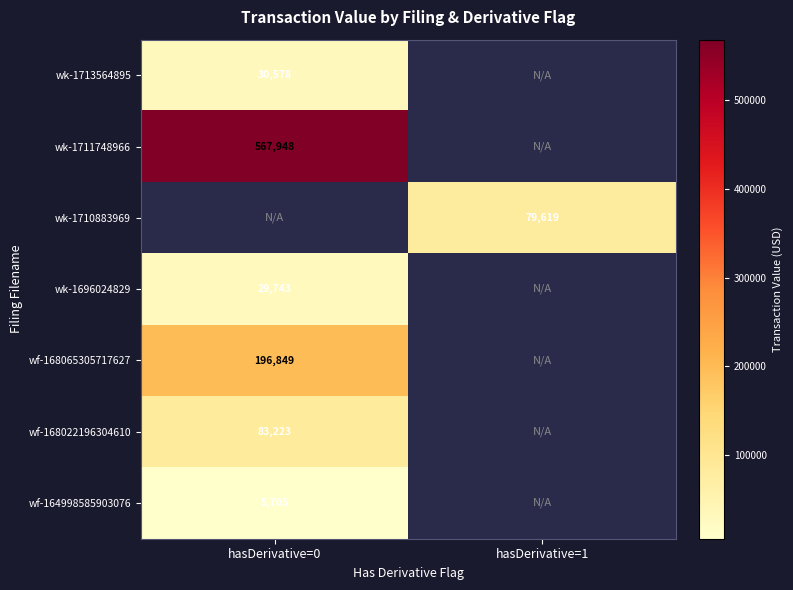

How many series are shown in this chart?

7